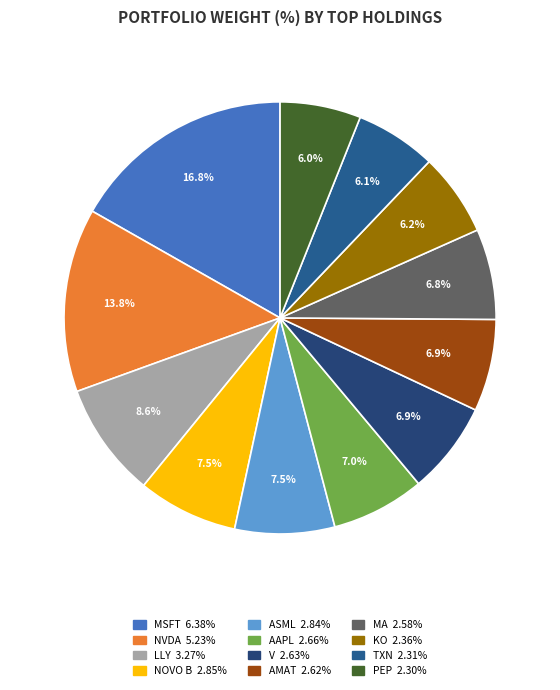

Does any single category account for the majority?

No